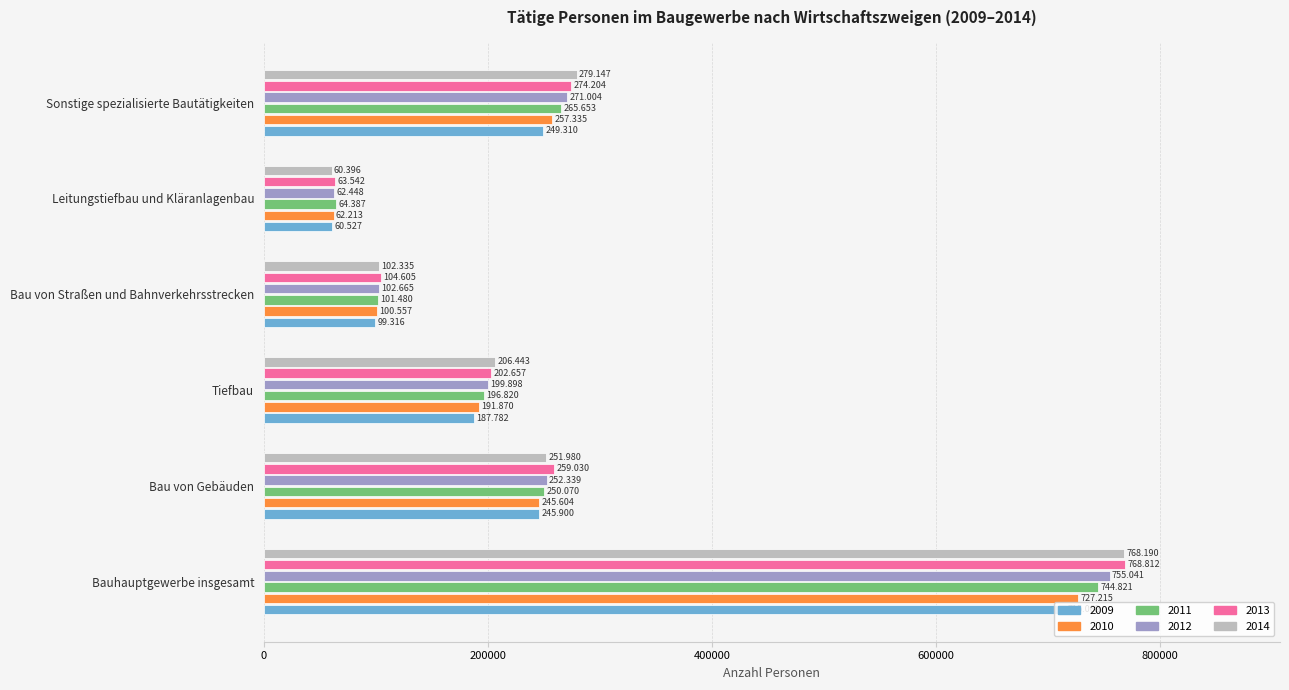

The value of 2013 at Leitungstiefbau und Kläranlagenbau is 16906. True or false?

False